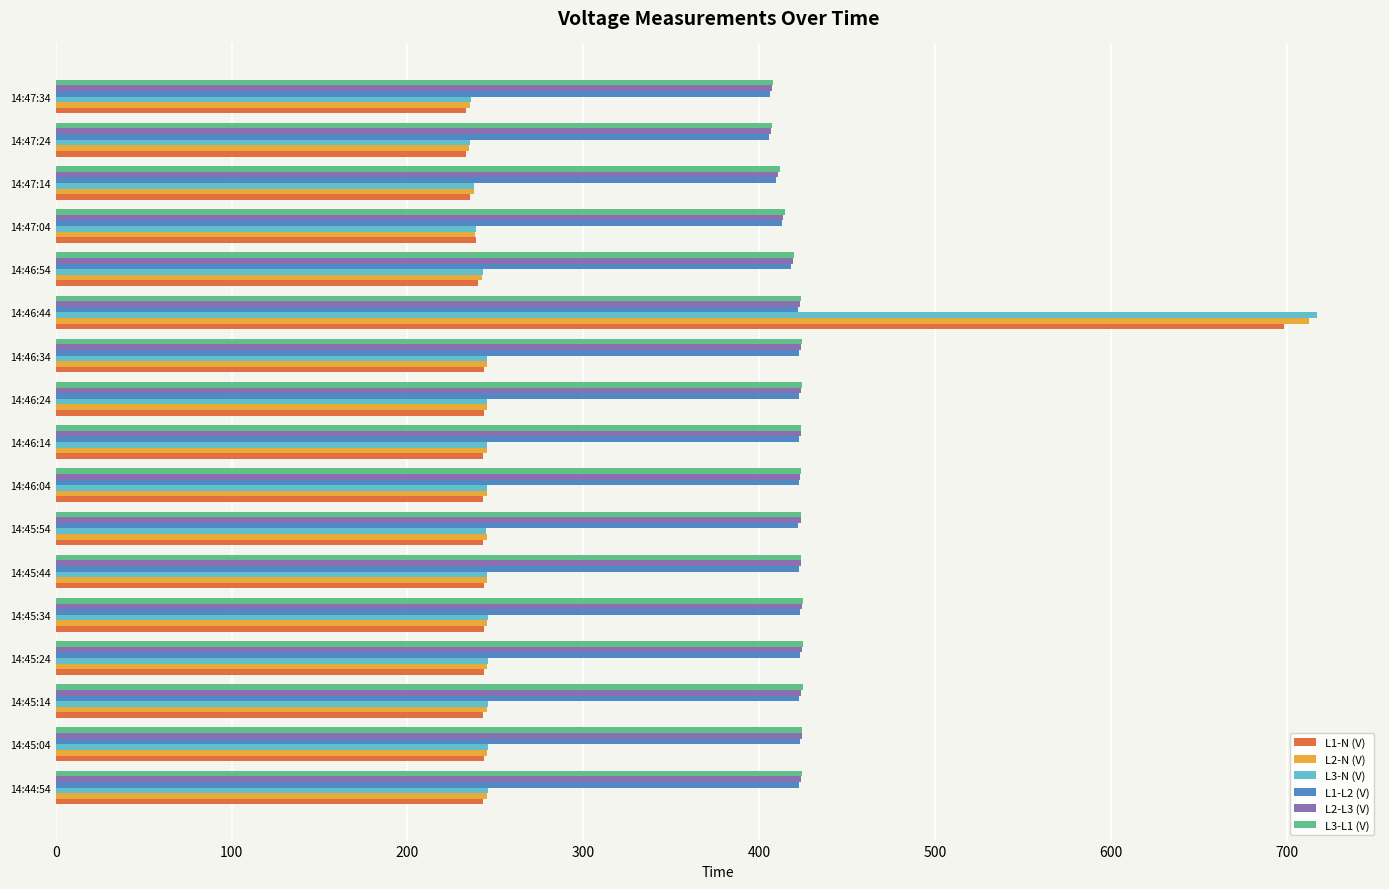

Which category has the highest value in the L3-N (V) series?

14:46:44